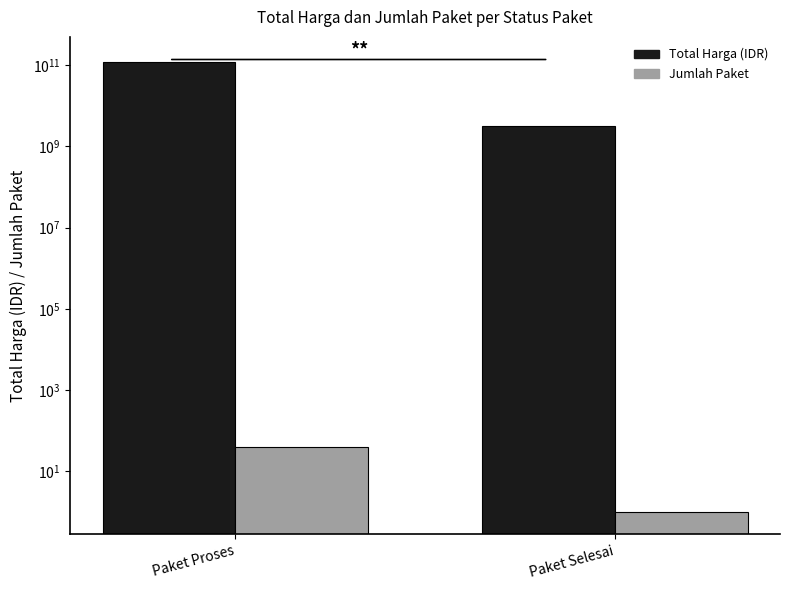

Is the value of Total Harga (IDR) at Paket Selesai greater than the value of Jumlah Paket at Paket Selesai?

Yes